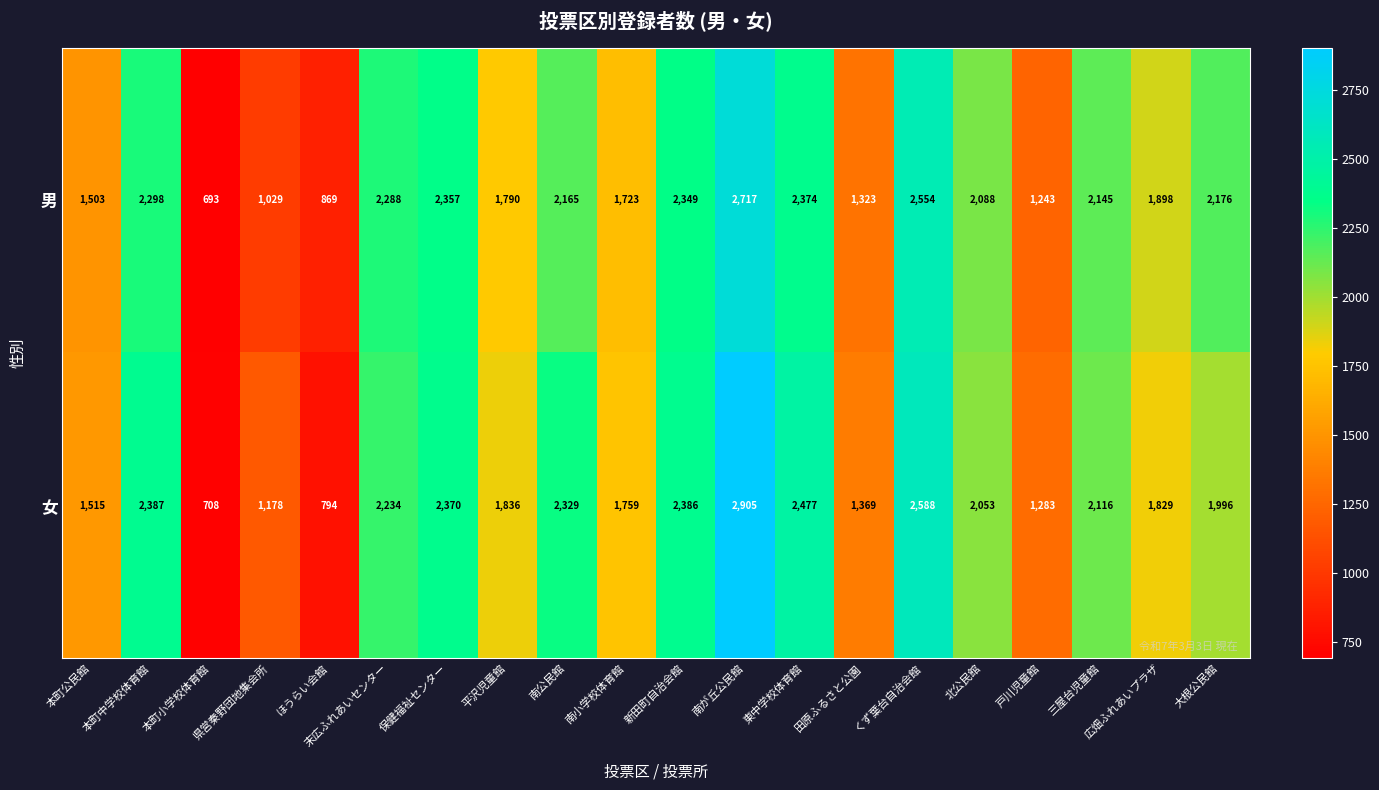

What is the average value of the 男 series?

1879